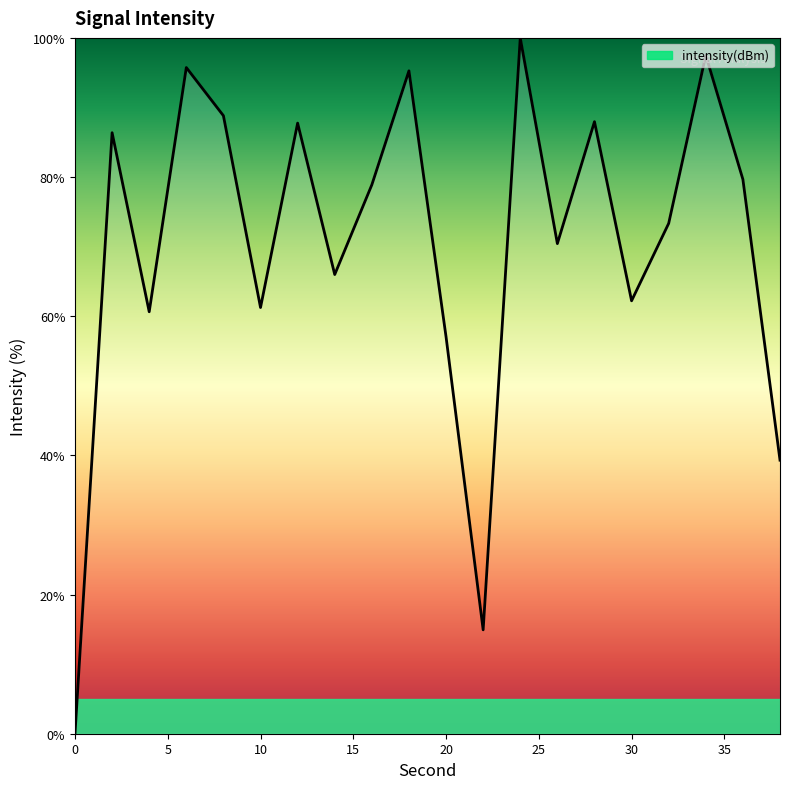

Does the chart have visible grid lines?

No